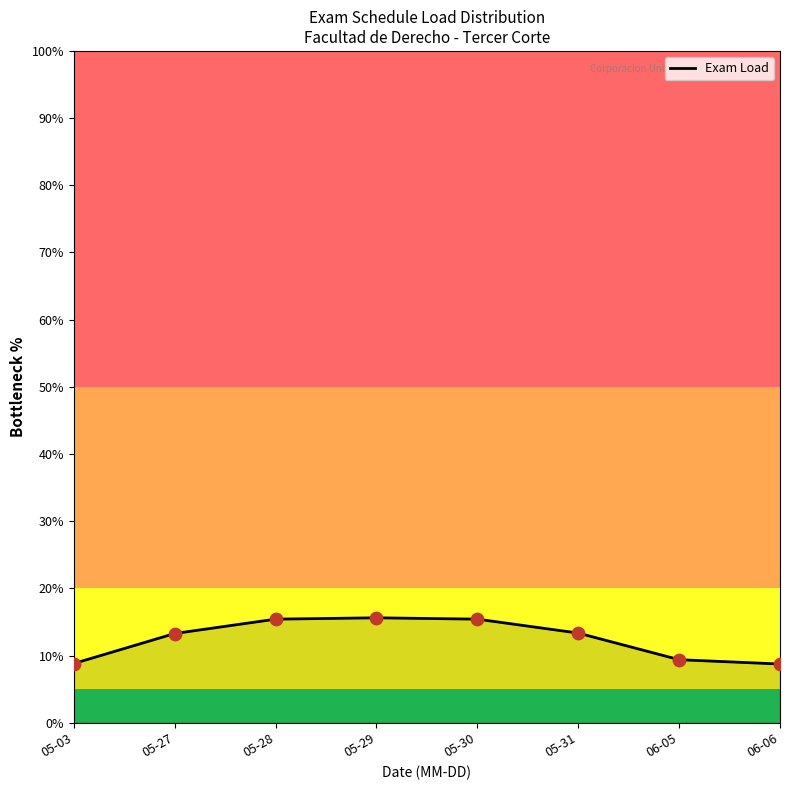

What is the change in value from 05-27 to 05-31?

+0.1